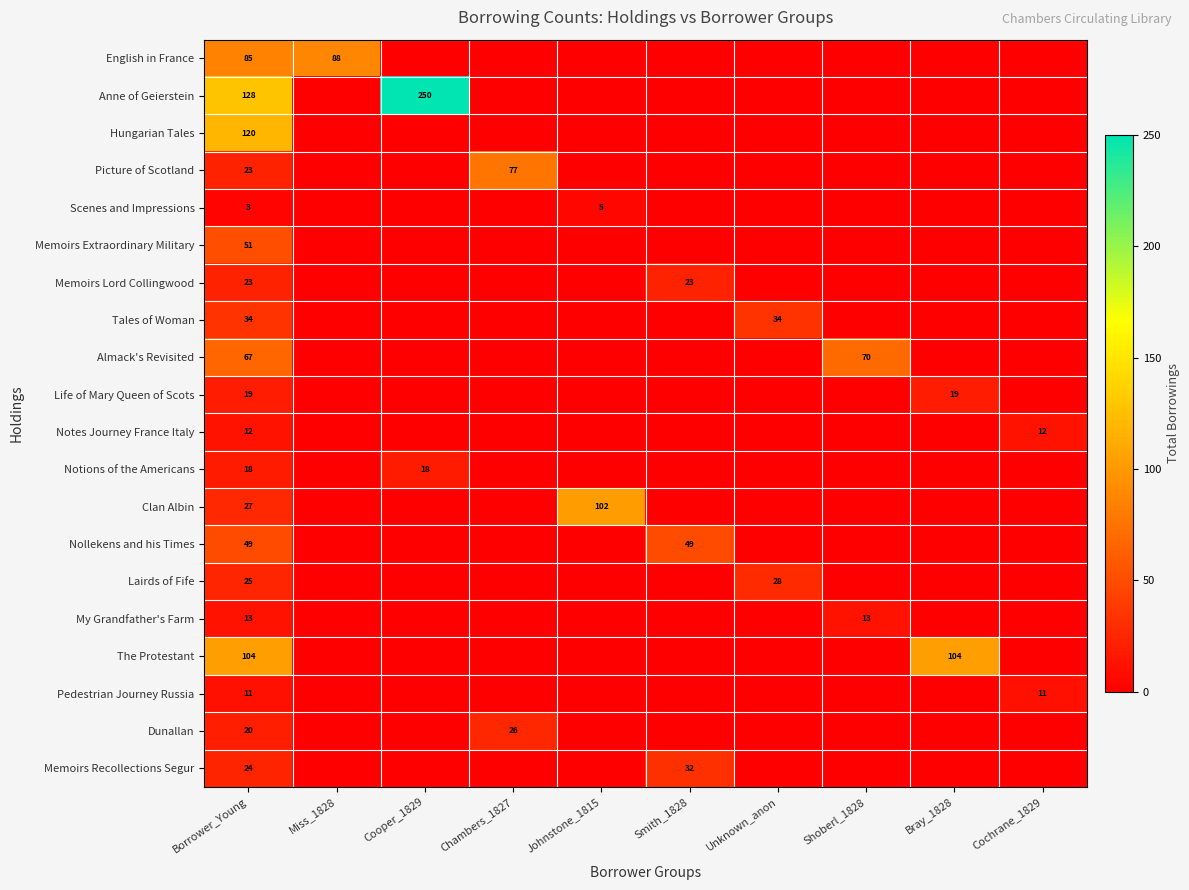

The The Protestant series shows 104 at Bray_1828. True or false?

True